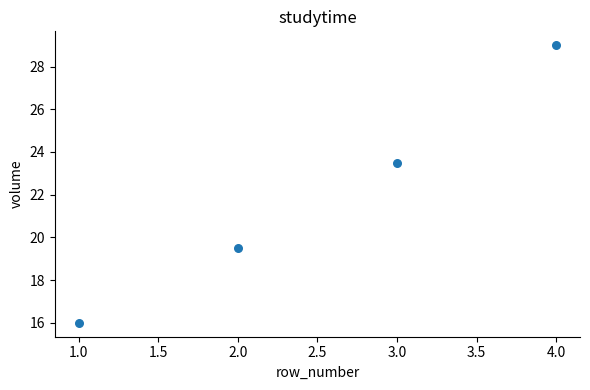

What Y value in the scatter plot is closest to 22?

23.5